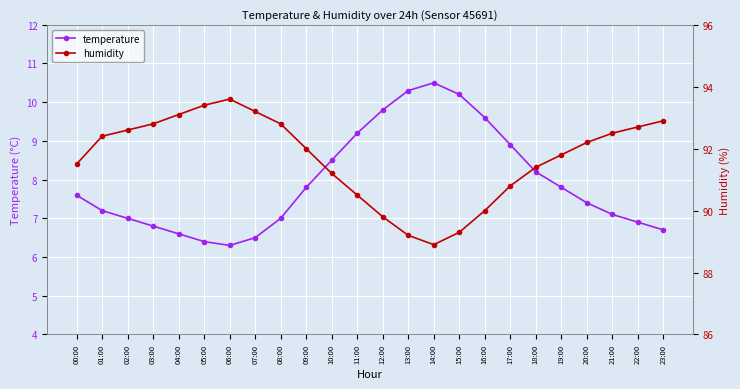

The value of humidity at 11:00 is 124.1. True or false?

False